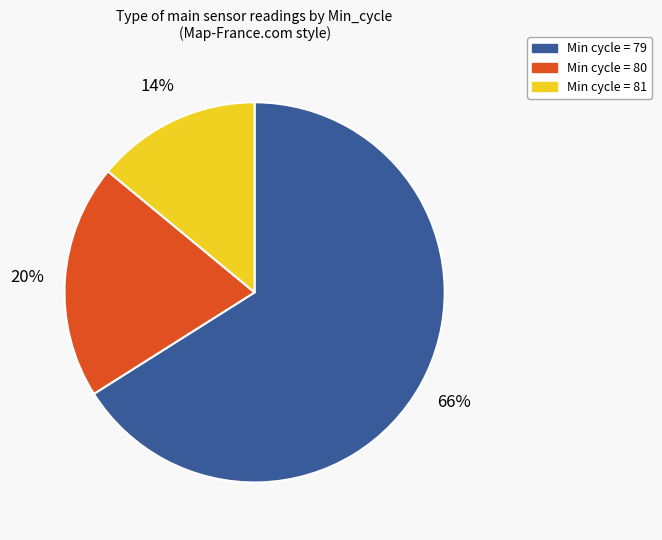

Is there any slice that represents more than half of the pie?

Yes